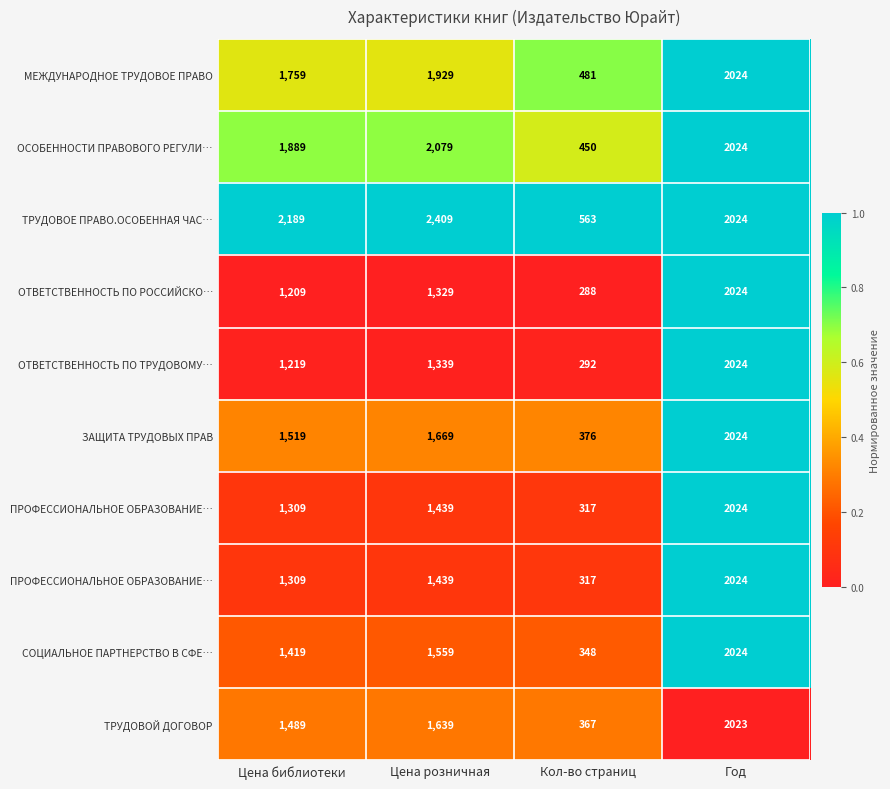

At which category is the sum across all series the highest?

Год